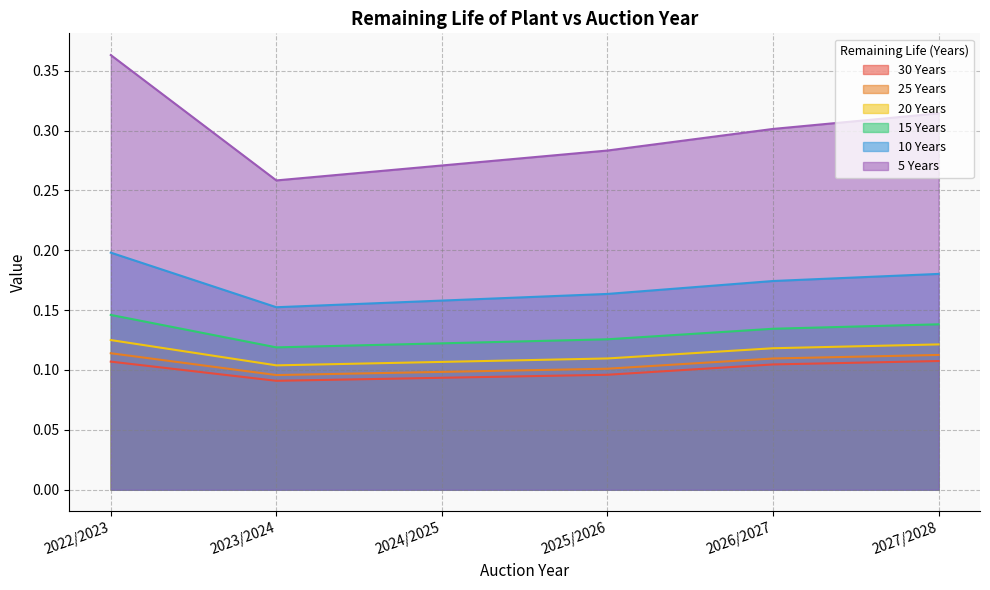

True or false: 10 Years and 20 Years cross at least once.

False